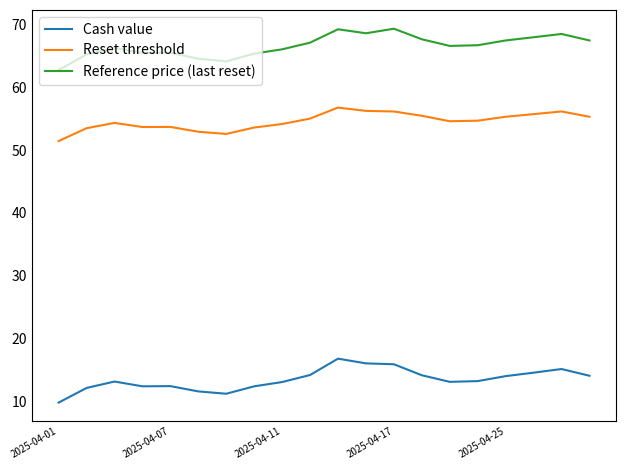

What is the minimum value for Cash value?

9.8